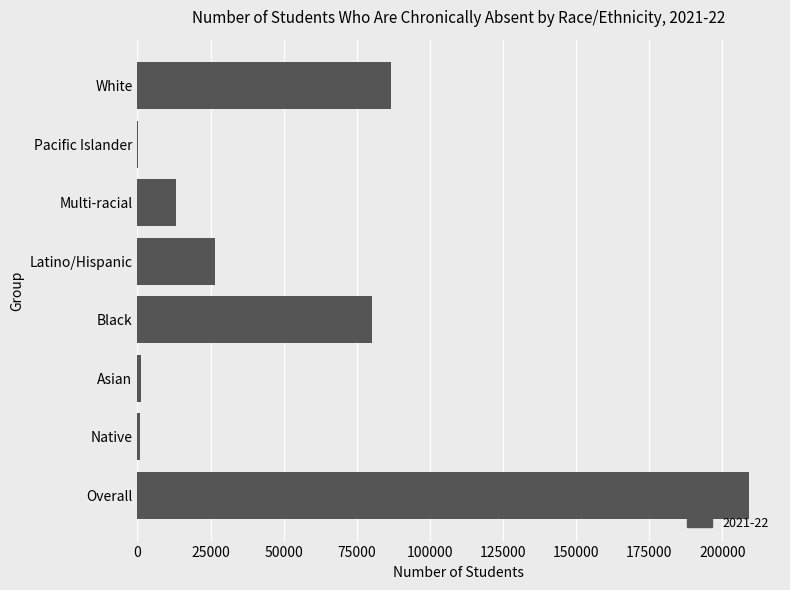

What is the sum of the values at Black and Multi-racial?

93499